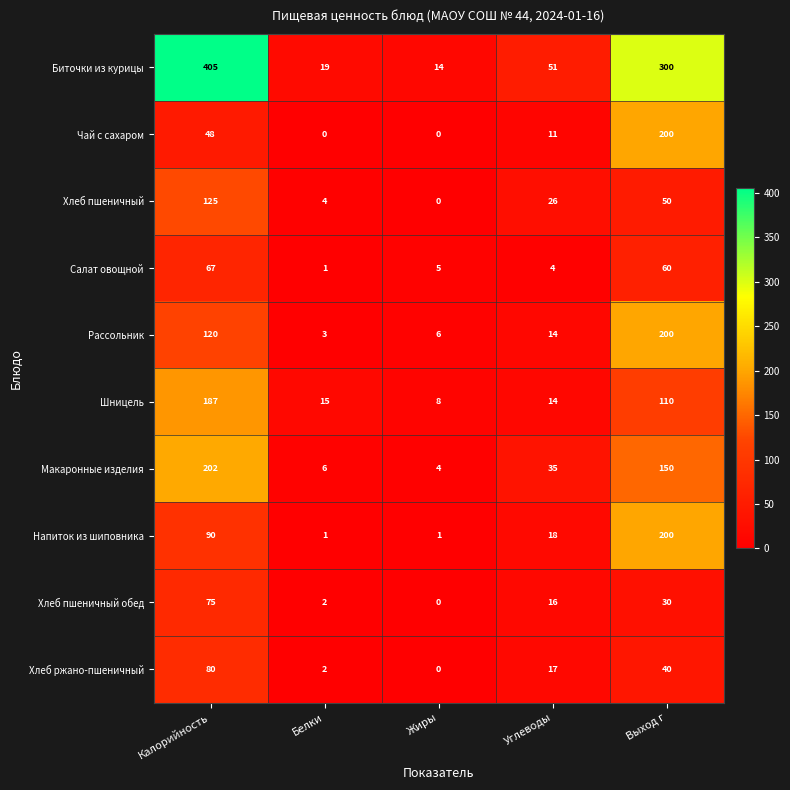

What is the greatest value displayed?

405